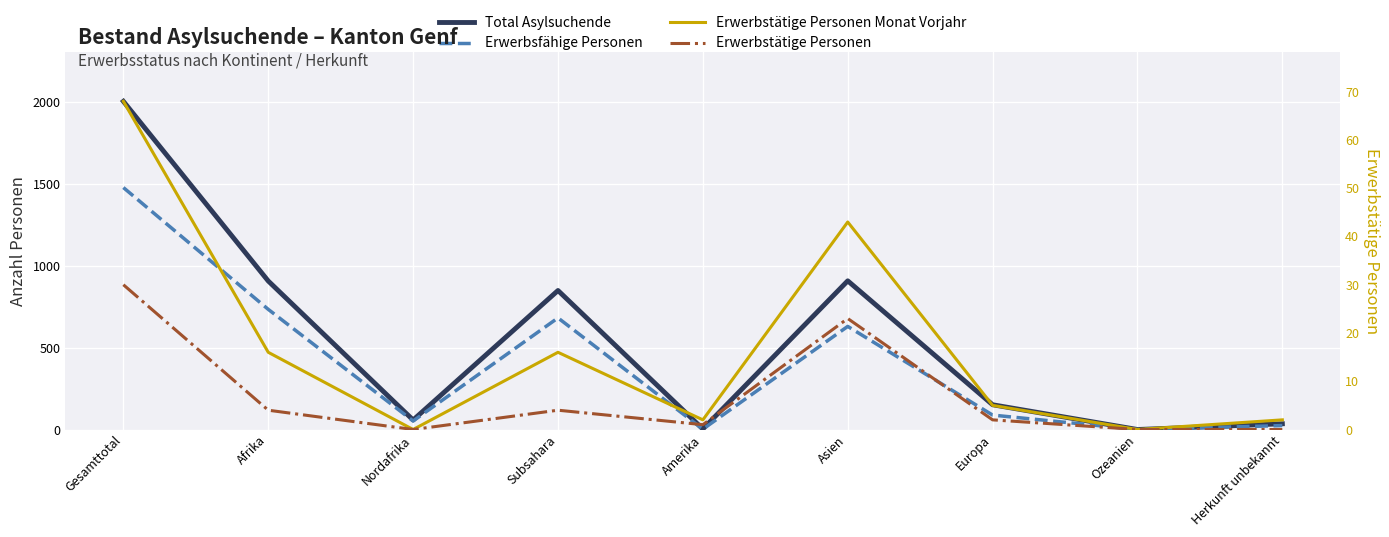

Is the value of Erwerbsfähige Personen at Europa greater than the value of Erwerbstätige Personen at Afrika?

Yes